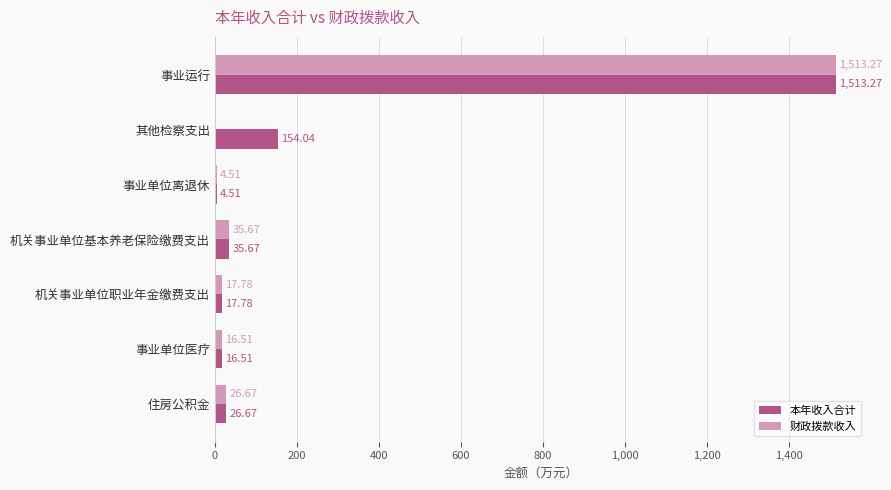

Which series has the widest spread of values?

财政拨款收入